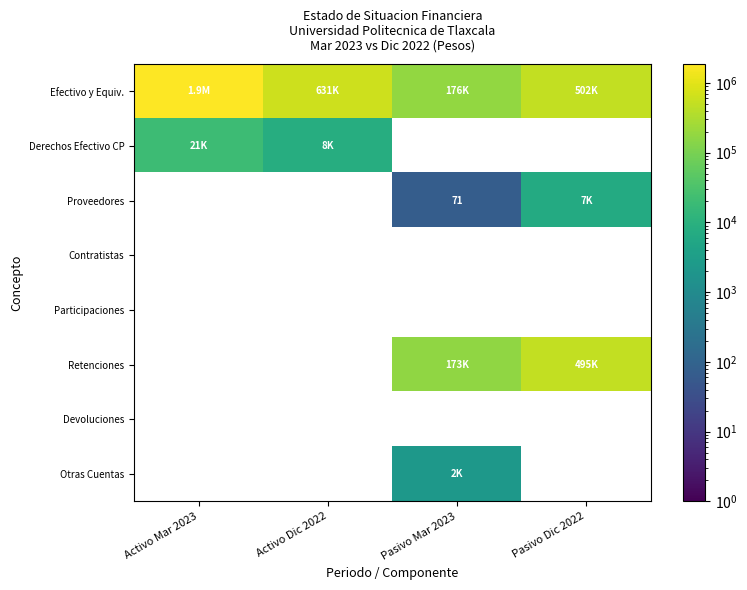

What is the spread (max minus min) of values at Pasivo Dic 2022?

495301.0